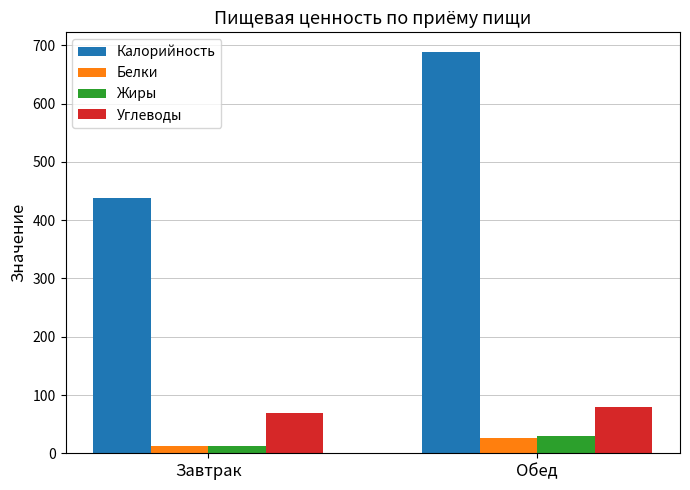

What is the spread (max minus min) of values at Обед?

661.4